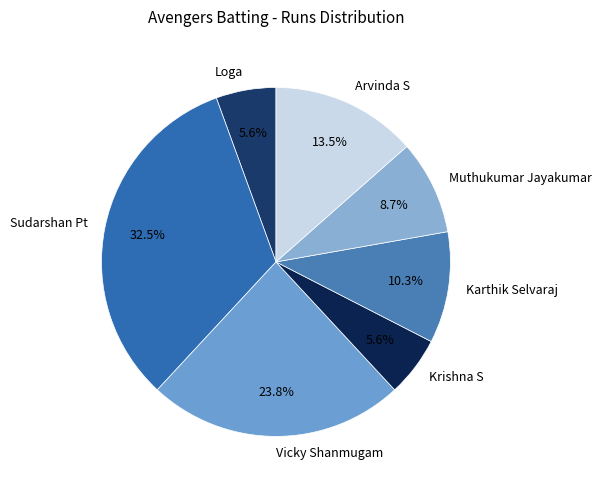

The Muthukumar Jayakumar slice represents 23% of the pie. True or false?

False